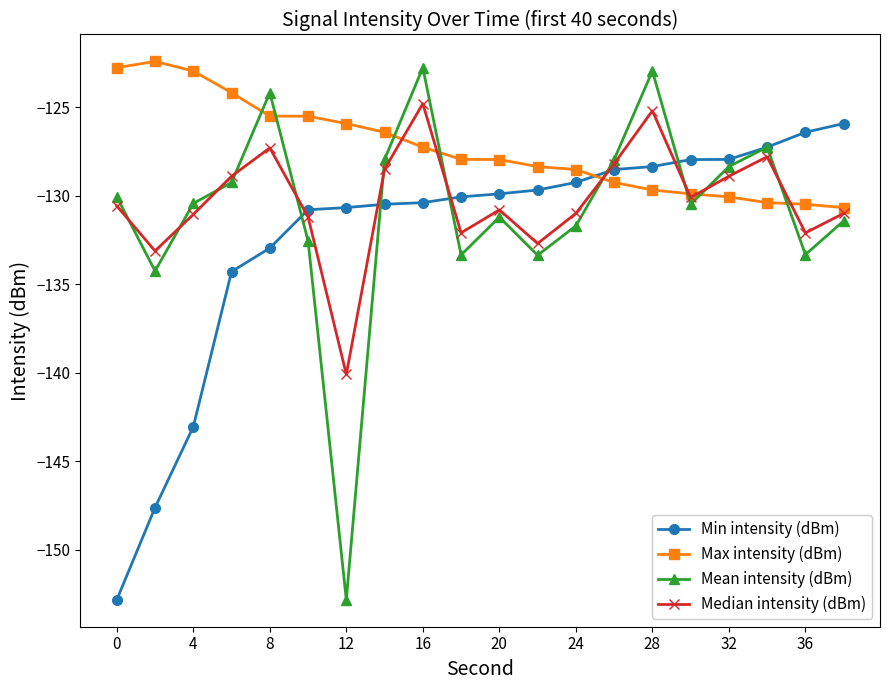

True or false: Median intensity (dBm) has more than 2 points higher than both neighbors.

True